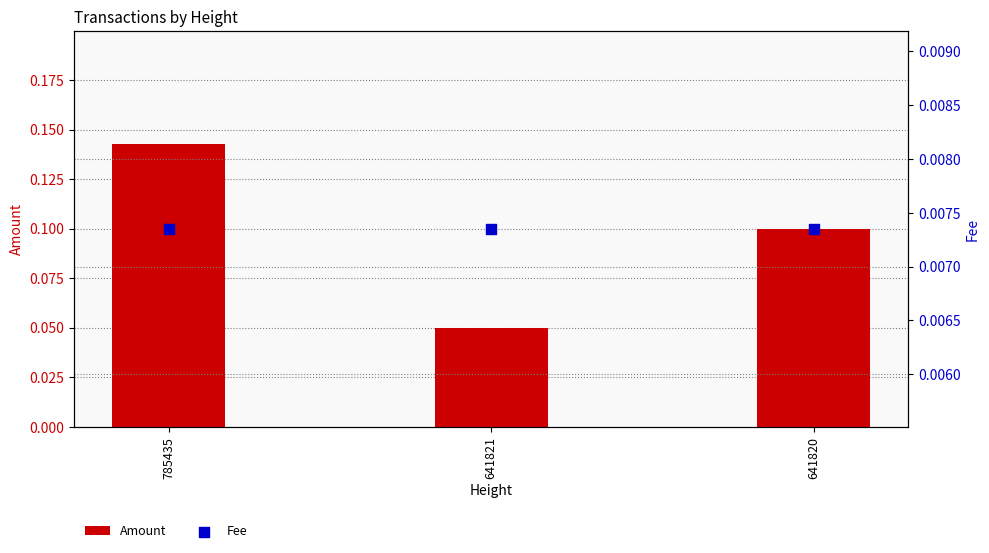

At which category is the sum across all series the highest?

785435